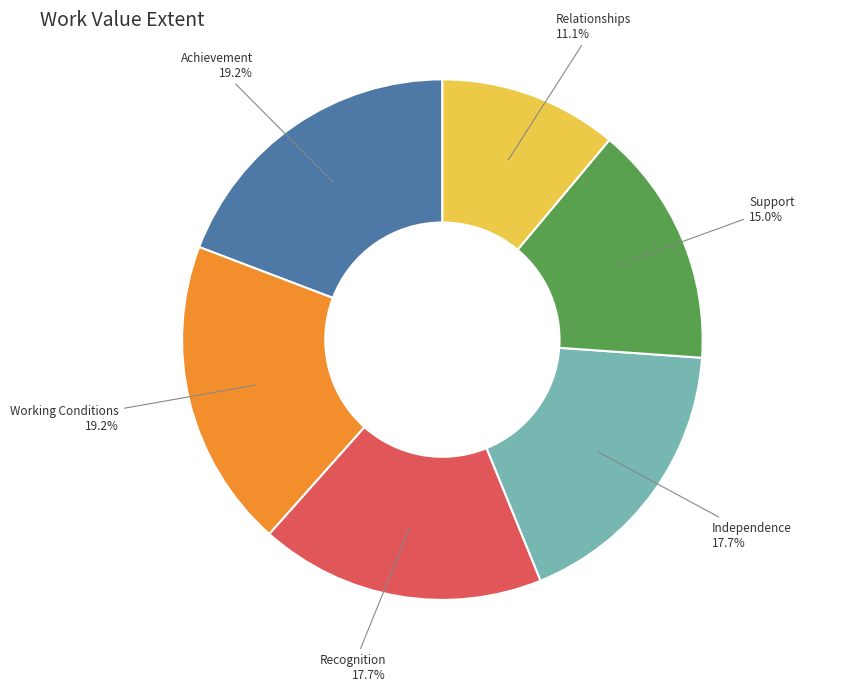

To the nearest percent, what is the difference between the largest and smallest slice percentages?

8%